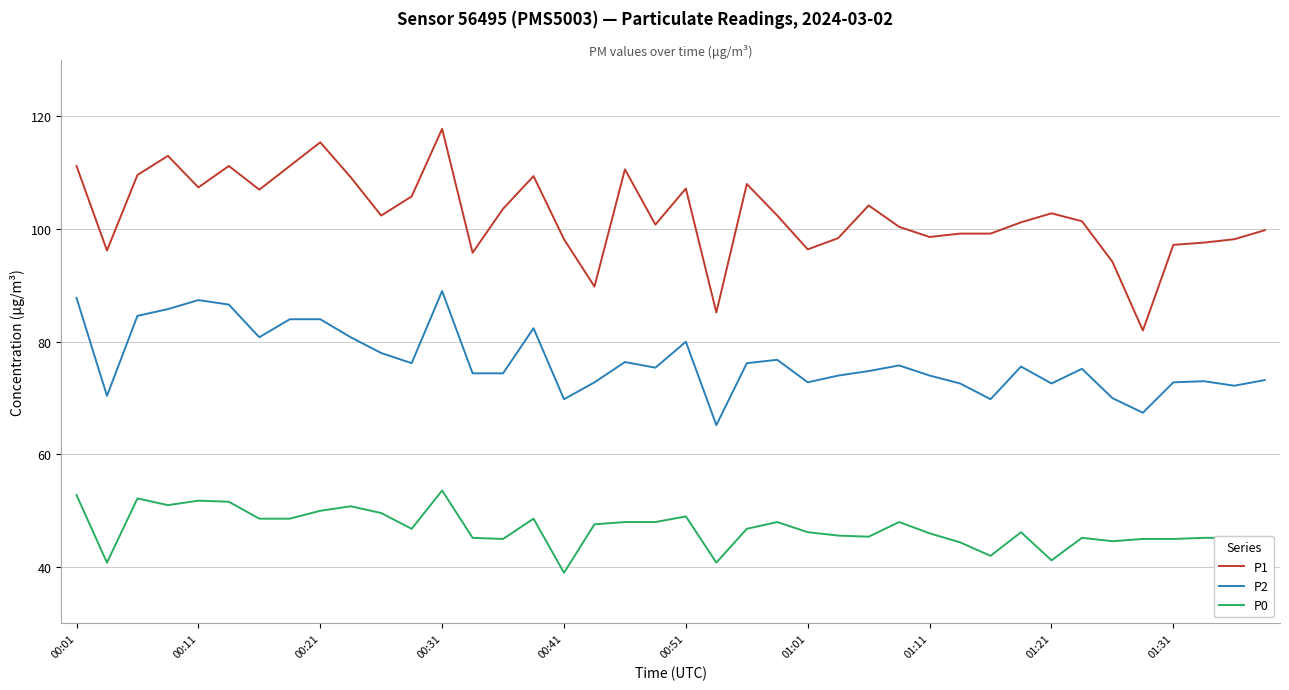

Count the number of data series in this chart.

3